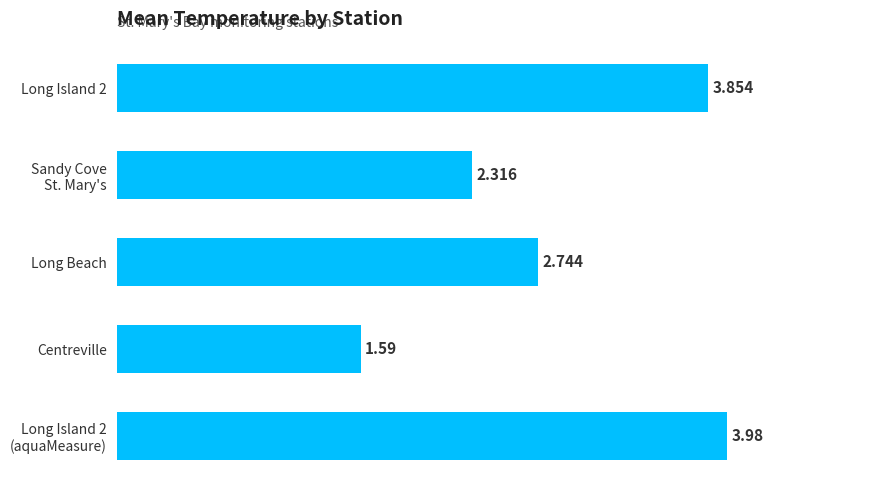

Between Long Beach and Centreville, which is larger?

Long Beach